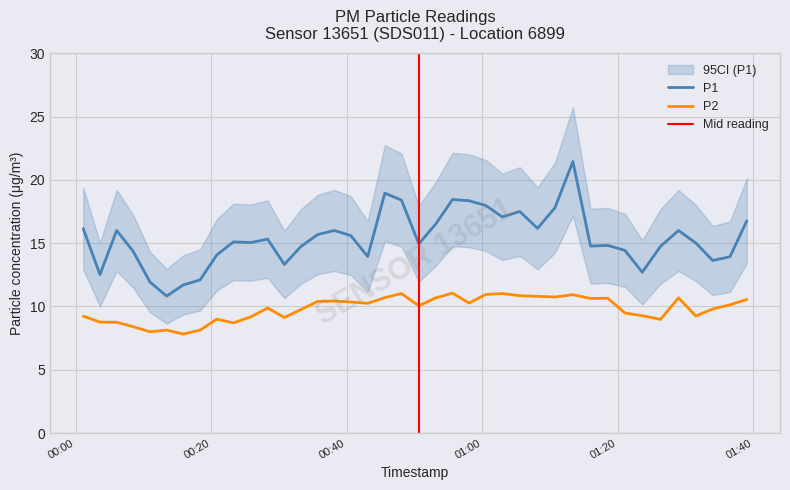

True or false: P2 and P1 cross at least once.

False